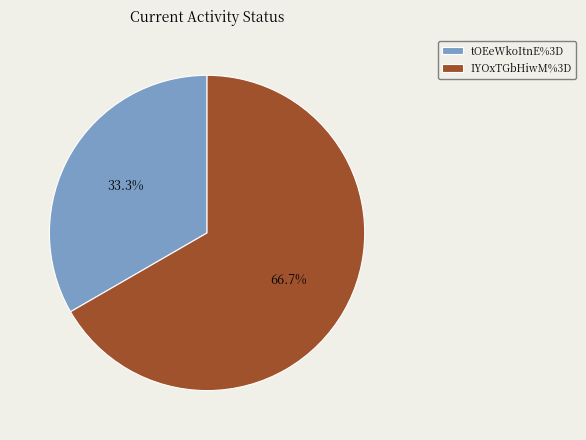

What percentage is the IYOxTGbHiwM%3D slice, to the nearest percent?

67%